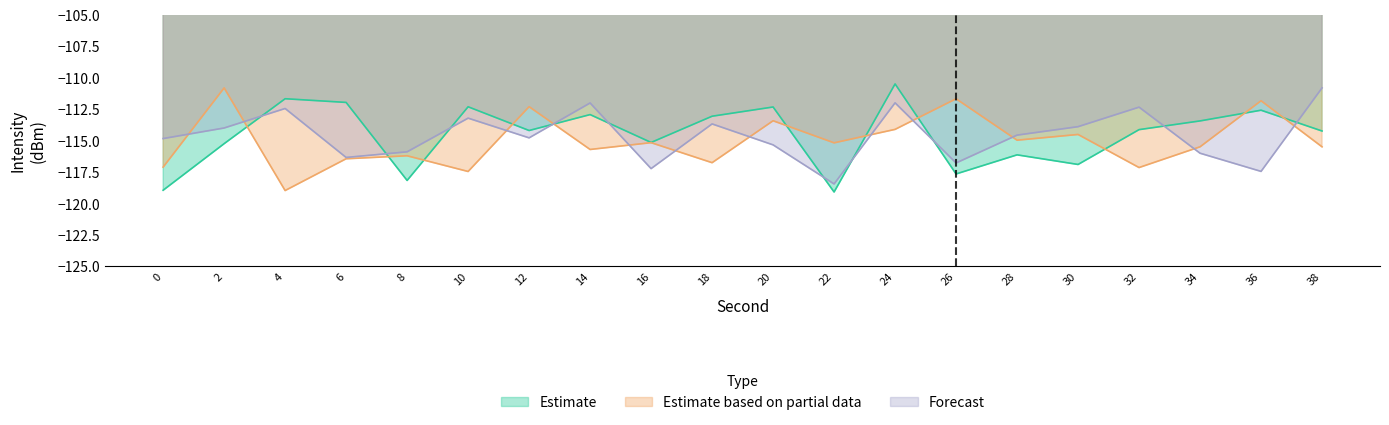

What is the maximum value shown in the chart?

-110.5